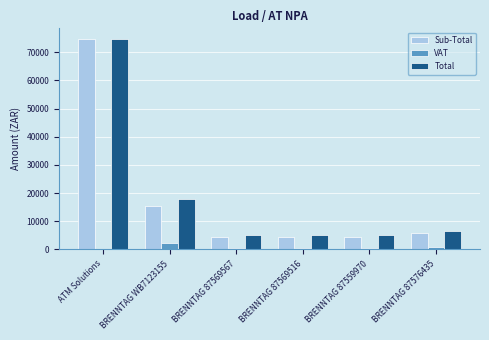

Where is Sub-Total nearest to the value 39591?

BRENNTAG WB7123155